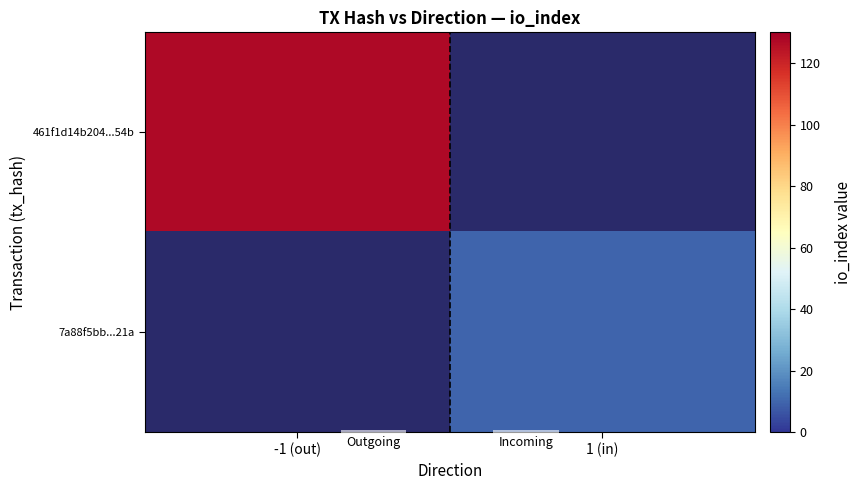

Is the value of 461f1d14b204...54b at 1 (in) greater than the value of 7a88f5bb...21a at 1 (in)?

No